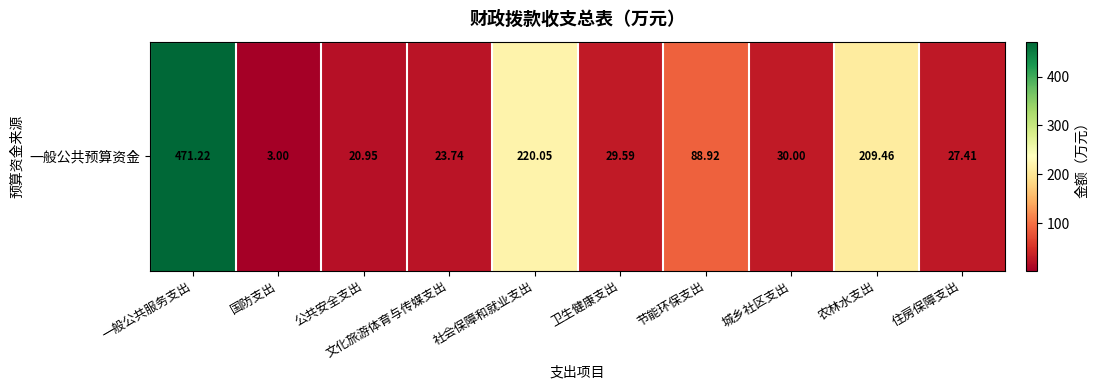

At which label does the data first exceed 30?

一般公共服务支出